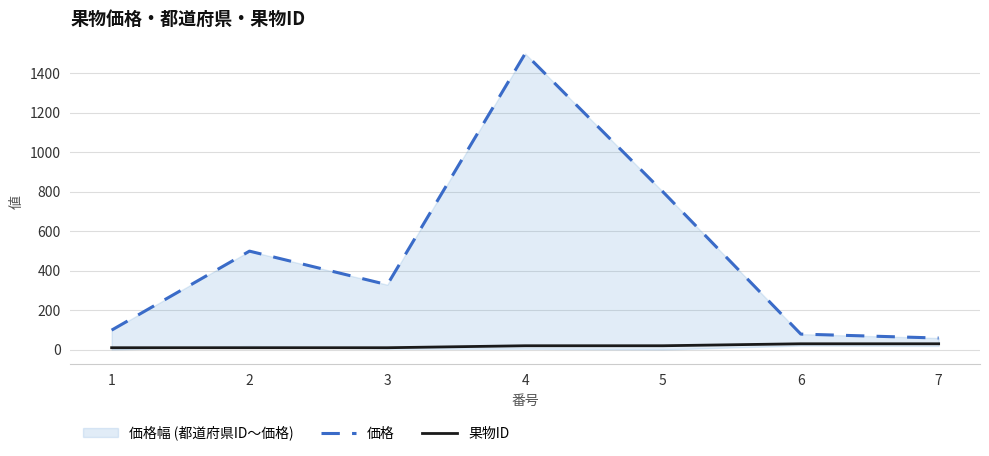

The 価格 series shows 80 at 6. True or false?

True